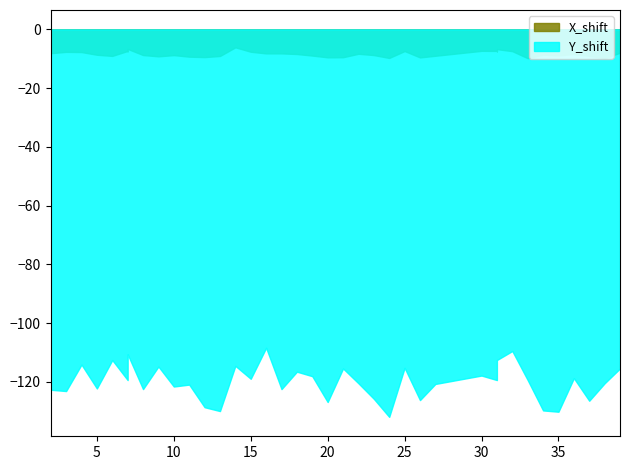

The value of X_shift at 7 is 7.3. True or false?

True